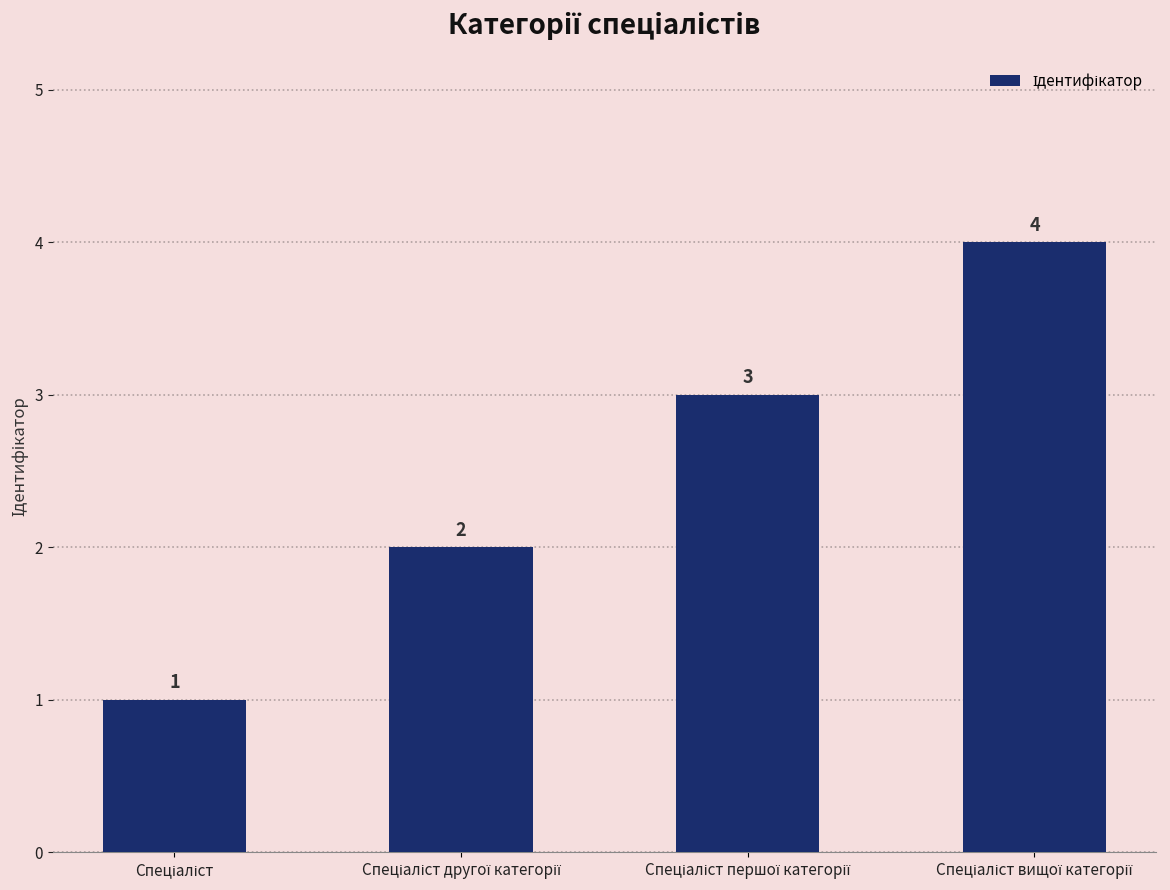

Count the values in the range 2 to 4.

3